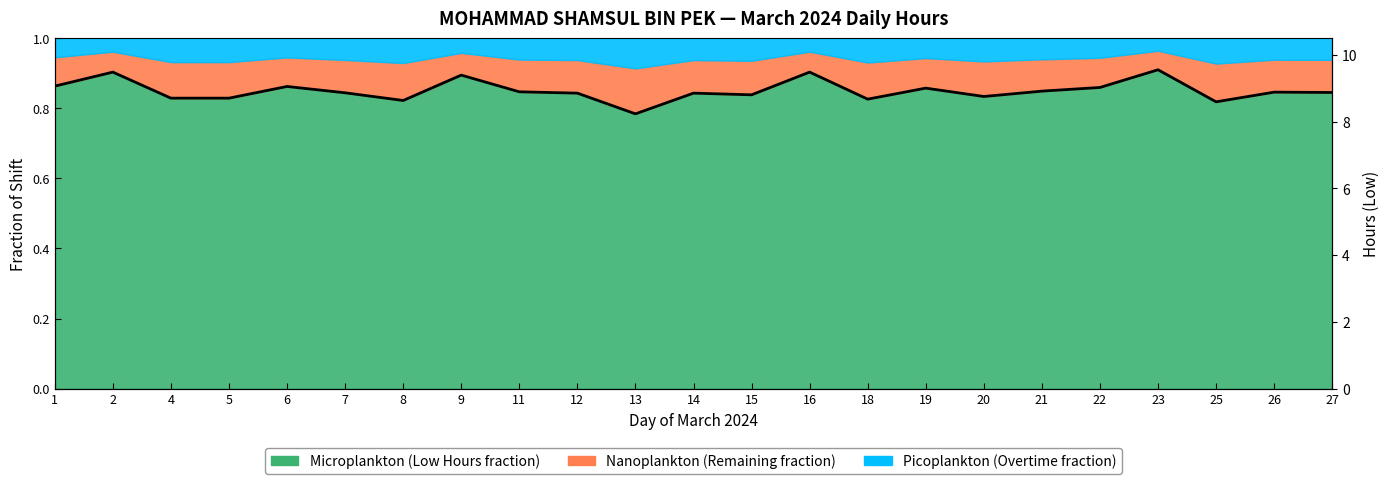

List the labels in order of value, smallest first.

13, 25, 8, 18, 4, 5, 20, 15, 12, 14, 7, 27, 26, 11, 21, 19, 22, 6, 1, 9, 2, 16, 23